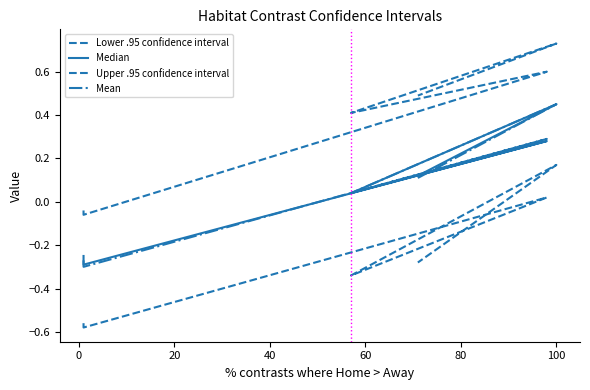

Rank the series by their maximum value, from highest to lowest.

Upper .95 confidence interval, Median, Mean, Lower .95 confidence interval